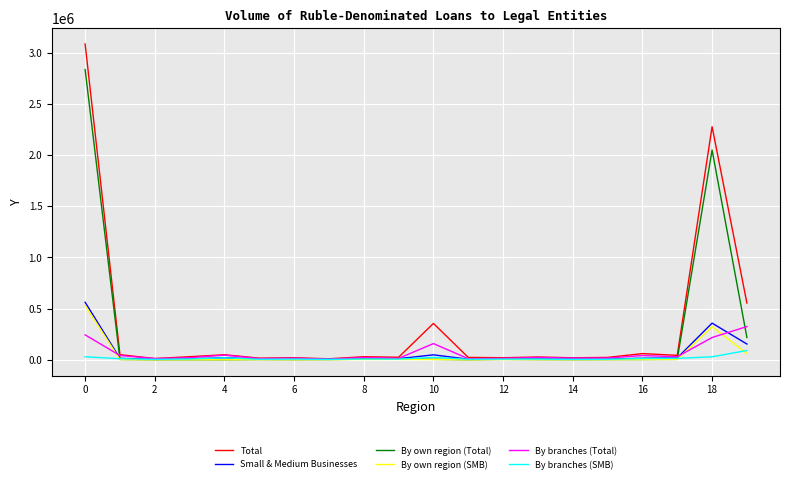

How many distinct data groups are displayed?

6